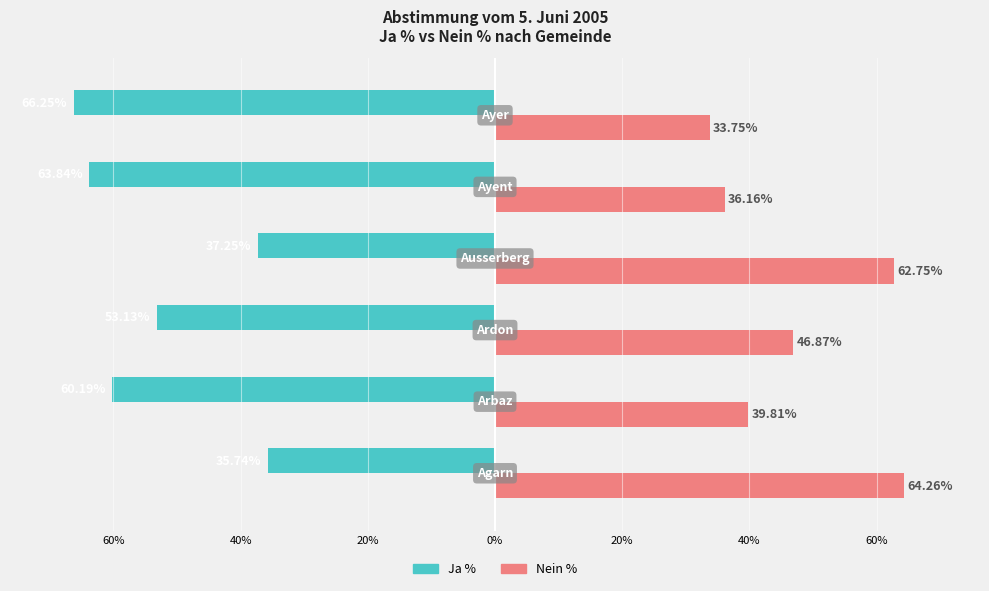

What are all the series names shown in the legend?

Ja %, Nein %